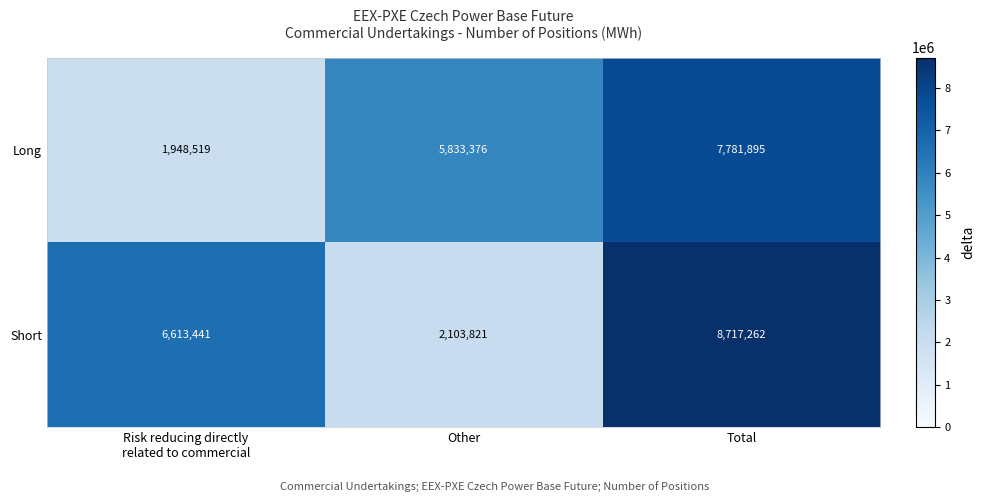

At which category is the sum across all series the highest?

Total